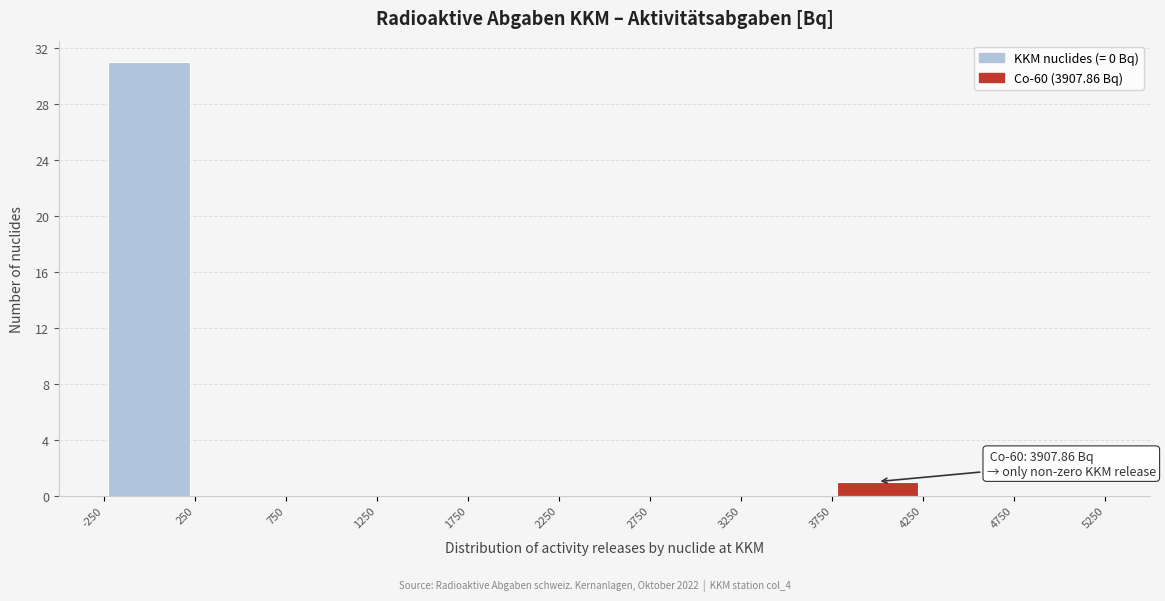

Which range on the x-axis has the tallest bar?

-250 to 250